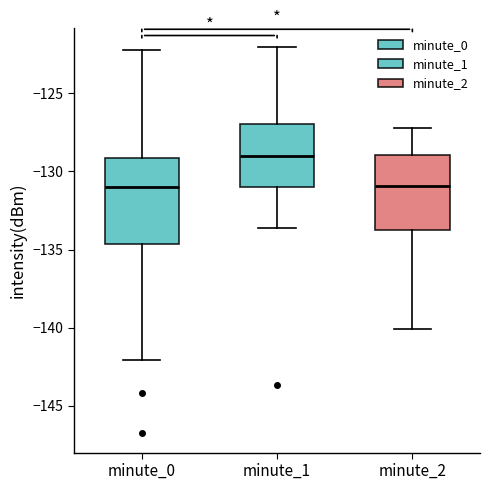

Where does the lower whisker of the box for minute_0 end on the y-axis? The values are not printed on the chart, so give them approximately, as read against the axis.

-142.0